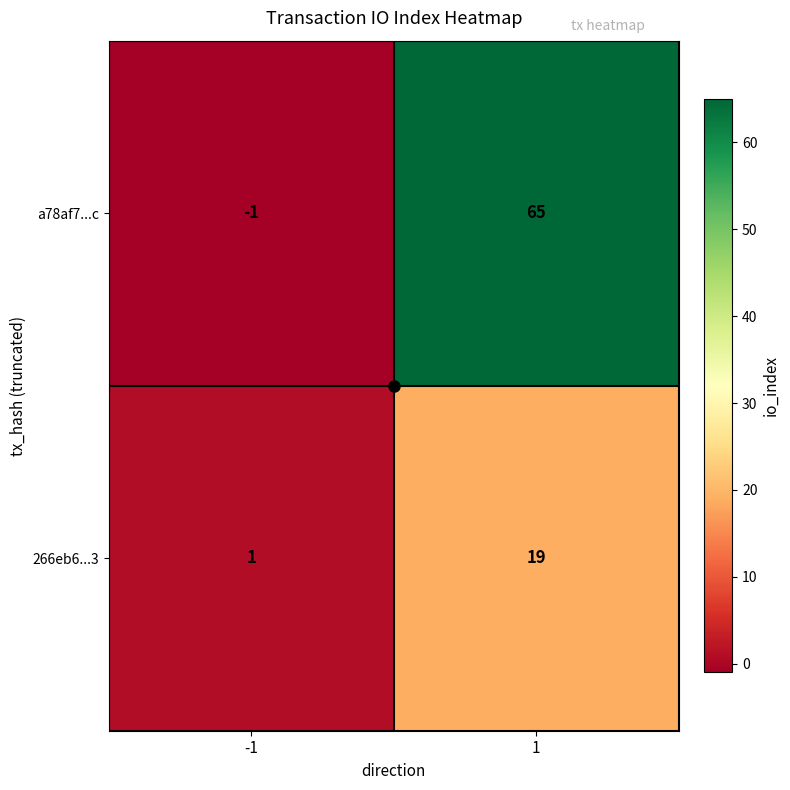

Rank the series by their average value, from highest to lowest.

a78af7...c, 266eb6...3